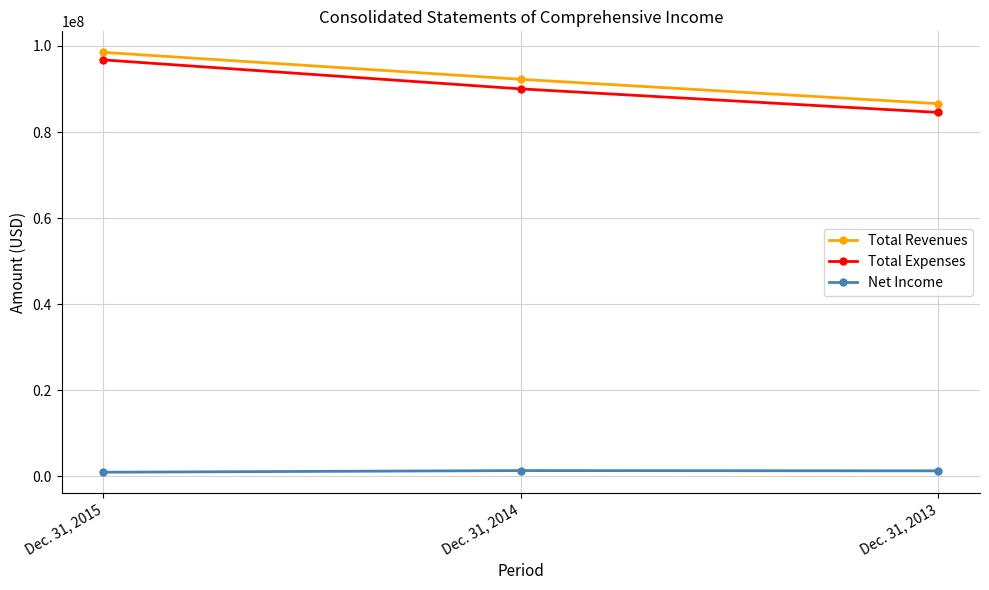

Does the chart display data point markers on the line(s)?

Yes